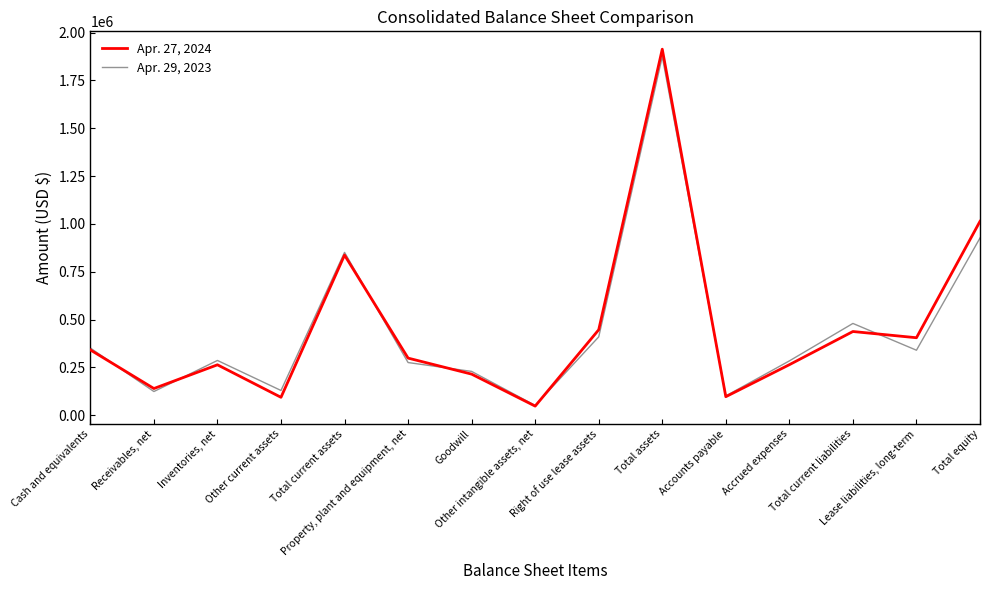

Does the chart display data point markers on the line(s)?

No